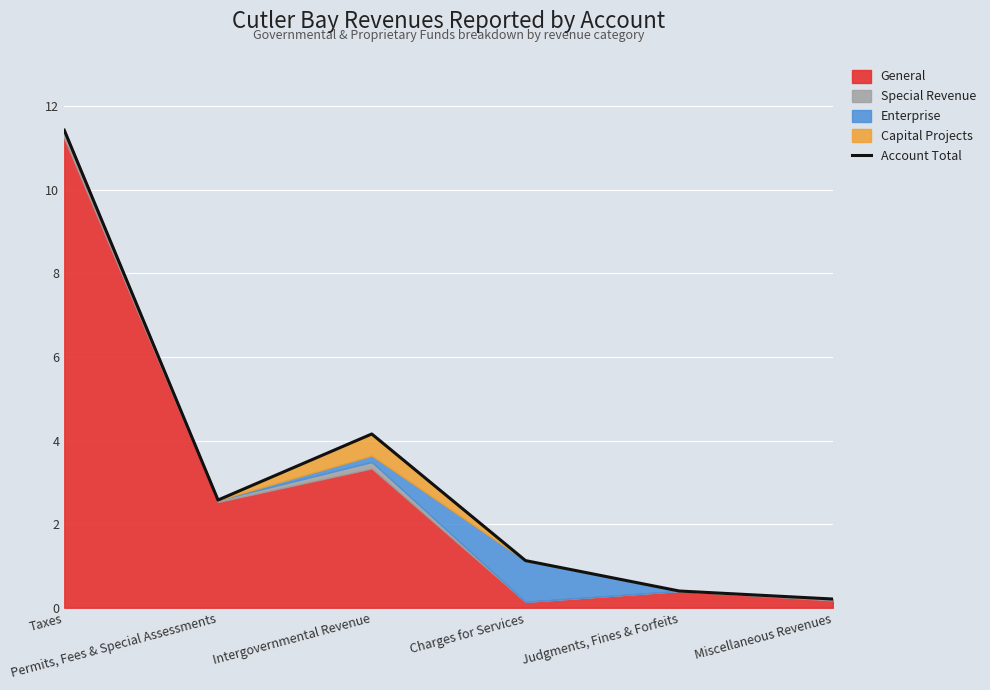

What is the ratio of the value at Intergovernmental Revenue to the value at Miscellaneous Revenues?

19.9